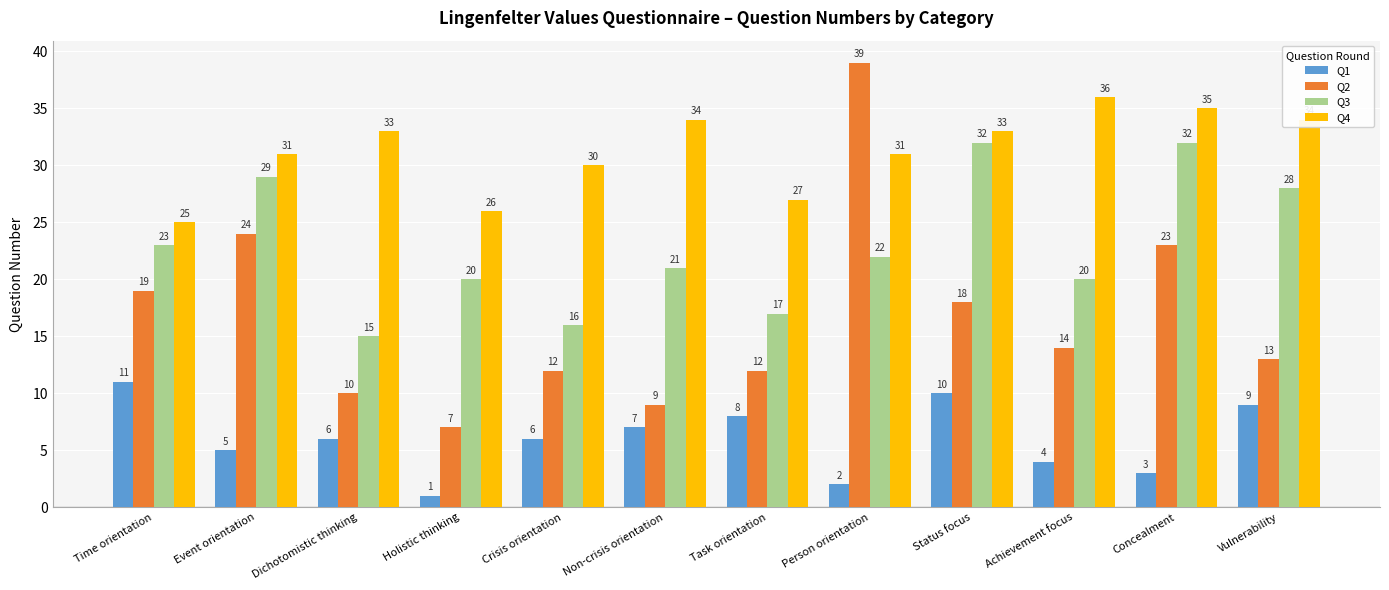

Is it true that Q3 equals 22 at Person orientation?

True